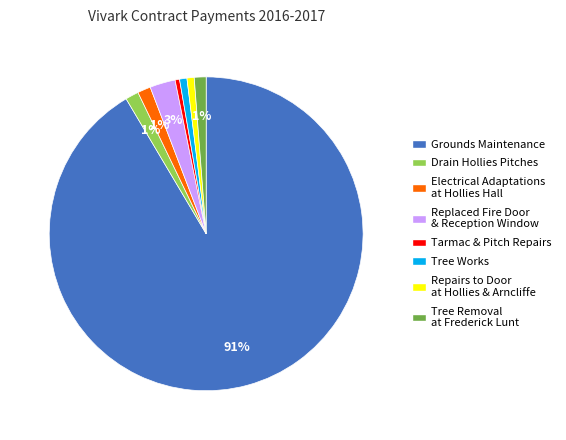

Between Replaced Fire Door & Reception Window and Tarmac & Pitch Repairs, which is larger?

Replaced Fire Door & Reception Window